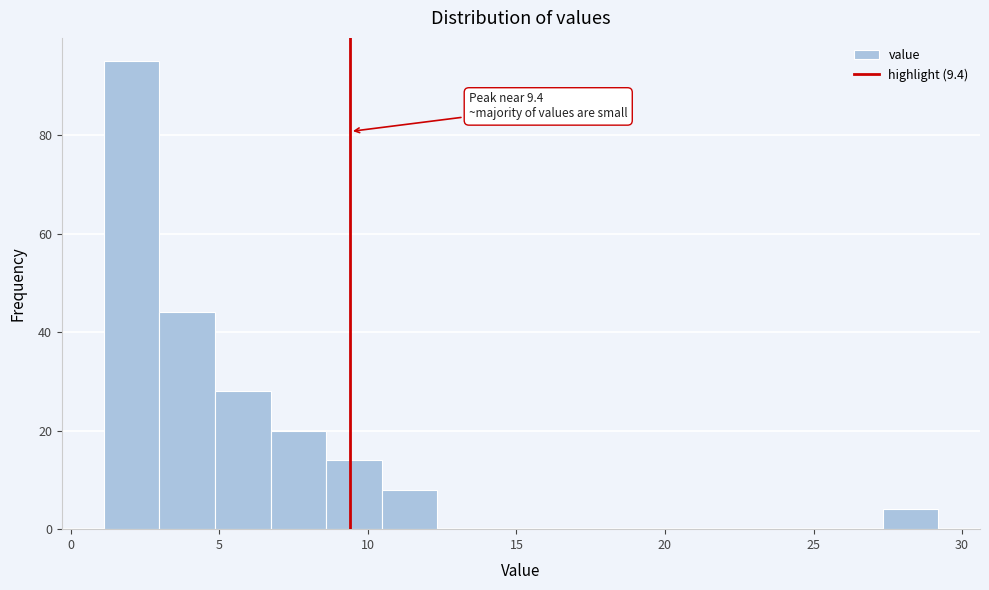

Read against the x-axis, roughly where is the centre of the tallest bar?

2.0